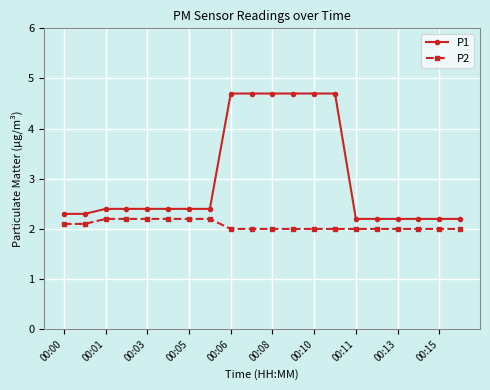

What is the value of the P1 point at the 1st from the left?

2.3